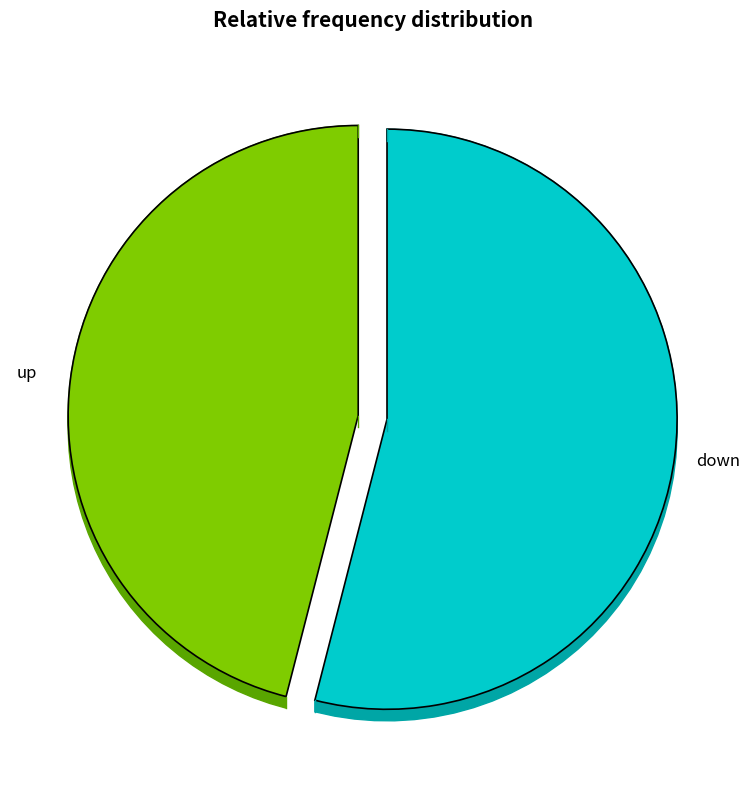

To the nearest percent, what portion does down represent?

54%